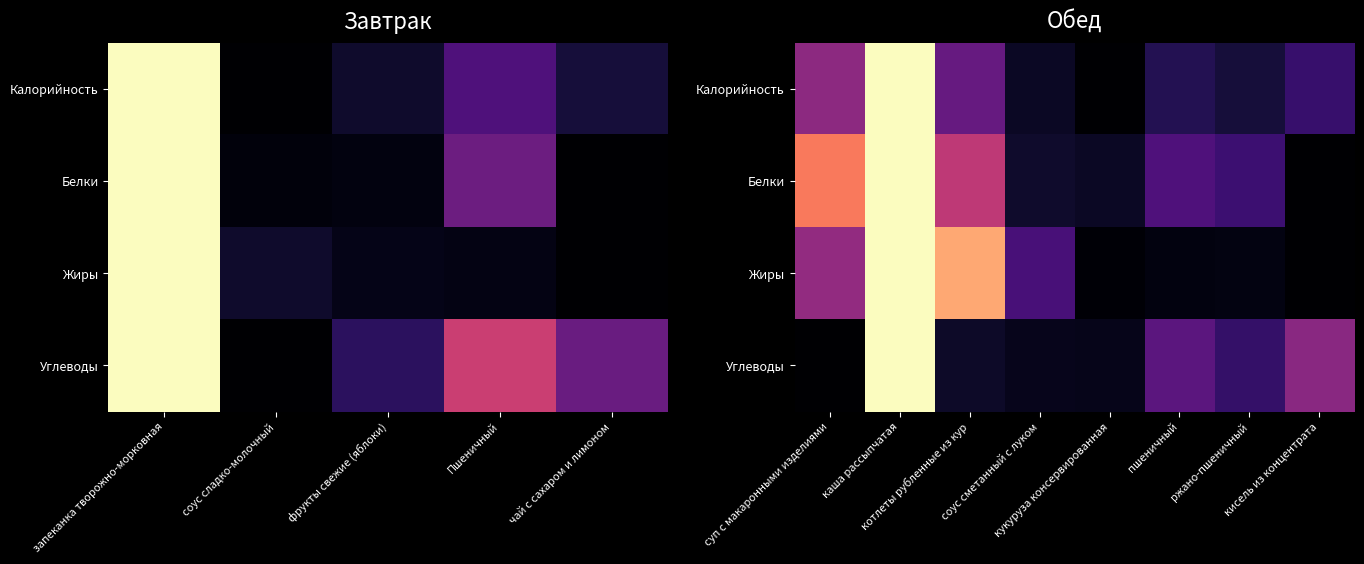

What is the maximum value for Калорийность?

1.0